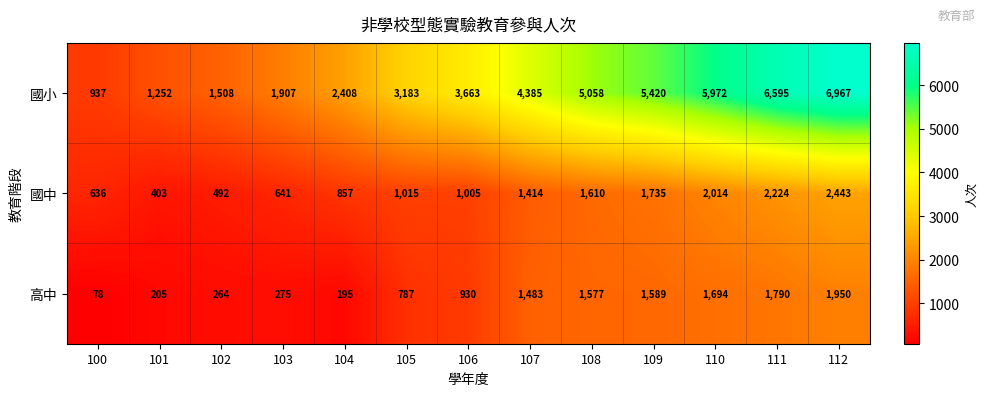

What is the difference between the highest and lowest values at 112?

5017